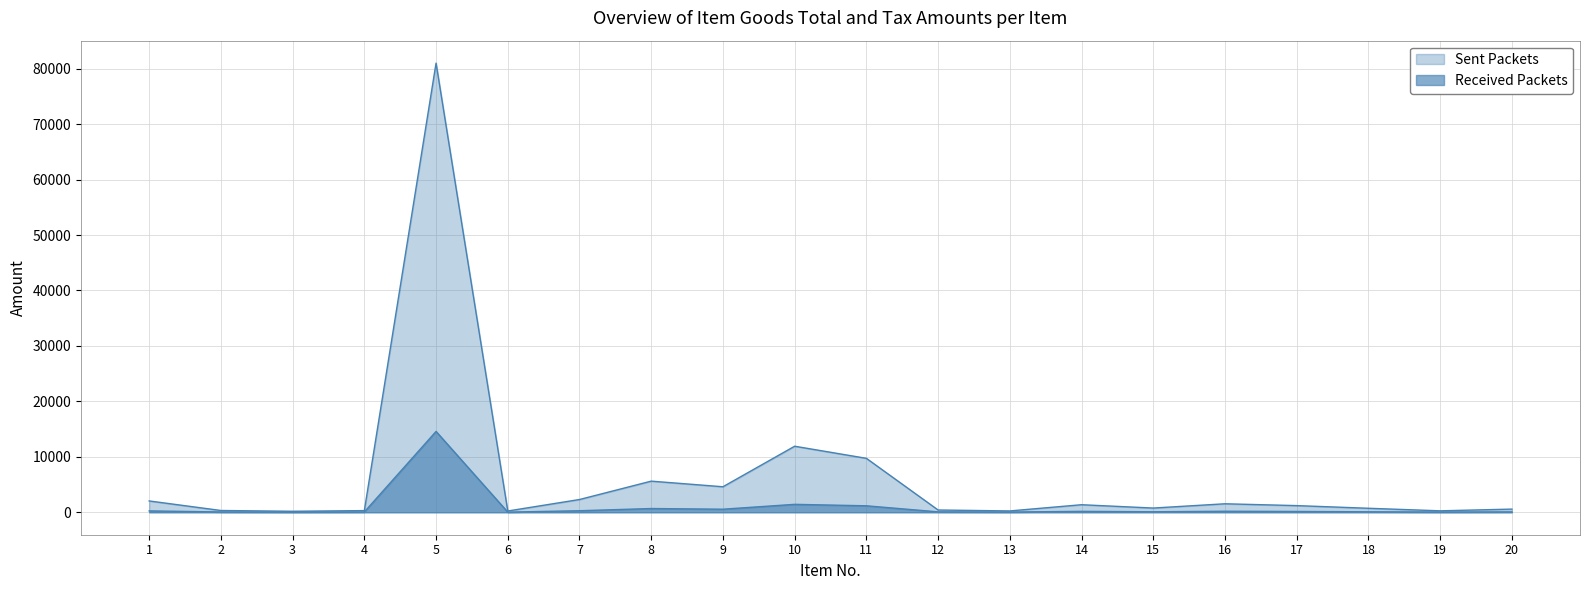

Reading left to right, transcribe all the data shown in this chart.

Sent Packets: 1=2040.0	2=320.0	3=180.0	4=300.0	5=81000.0	6=228.0	7=2300.0	8=5612.0	9=4600.0	10=11910.0	11=9728.0	12=408.0	13=240.0	14=1360.0	15=760.0	16=1530.0	17=1200.0	18=720.0	19=260.0	20=570.0
Received Packets: 1=244.8	2=57.6	3=32.4	4=54.0	5=14580.0	6=27.4	7=276.0	8=673.4	9=552.0	10=1429.2	11=1167.4	12=73.4	13=43.2	14=163.2	15=91.2	16=183.6	17=144.0	18=86.4	19=46.8	20=68.4